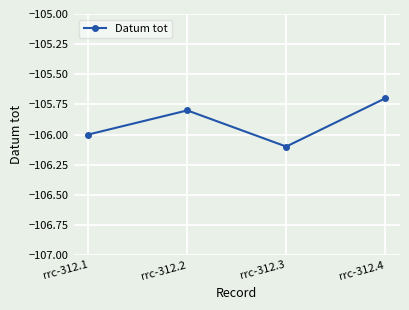

True or false: there are more than 2 points higher than both neighbors.

False